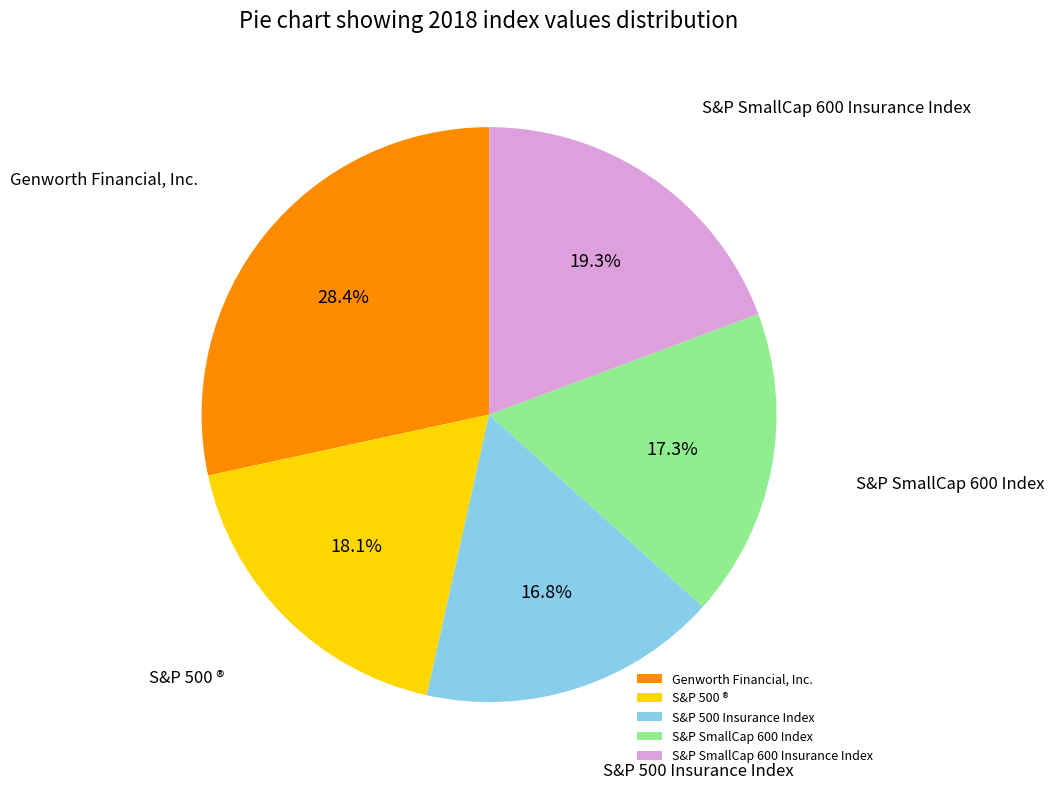

The S&P SmallCap 600 Insurance Index slice represents 19% of the pie. True or false?

True